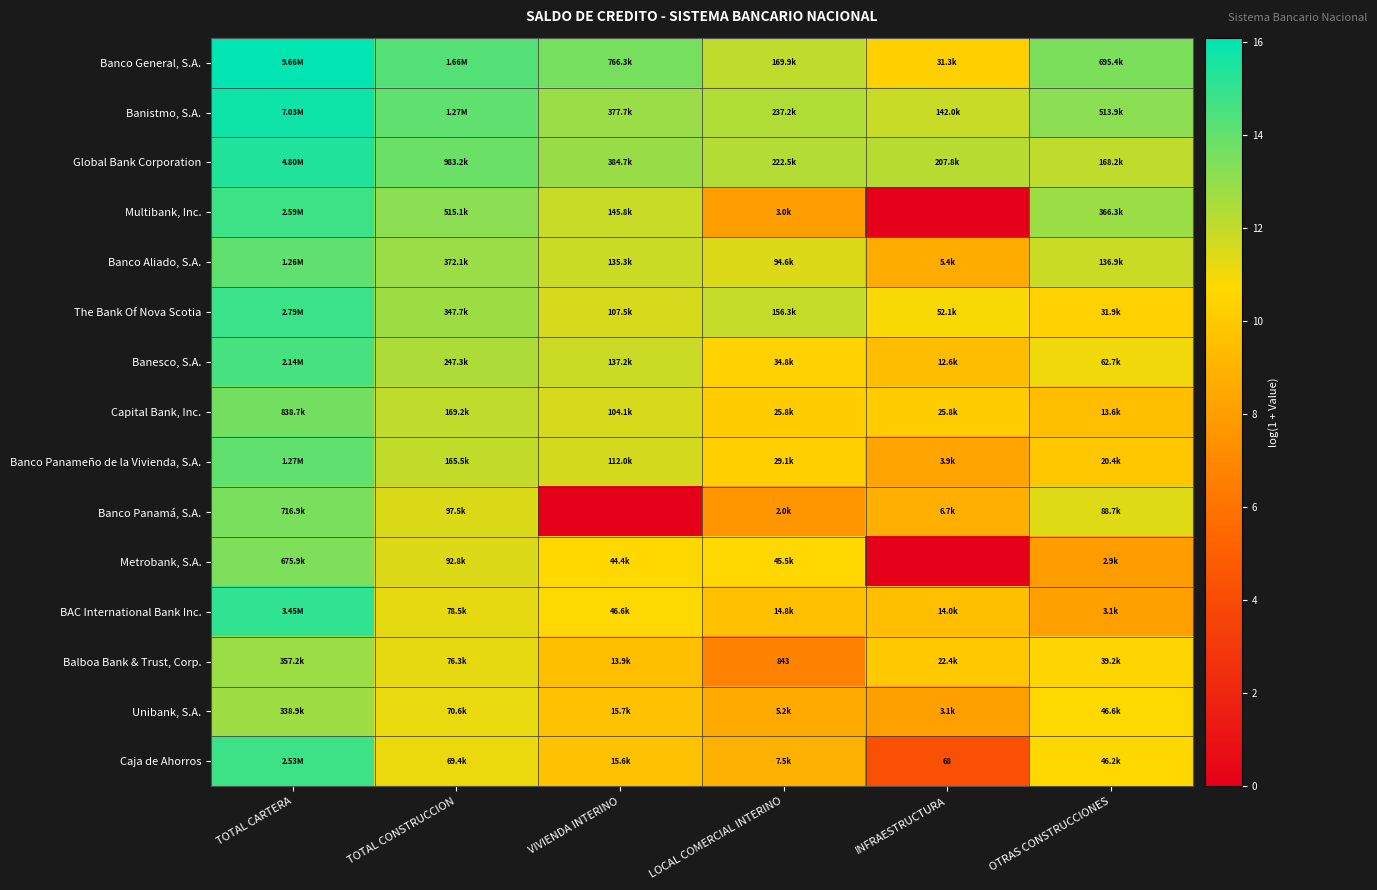

What is the average value of the Caja de Ahorros series?

9.9